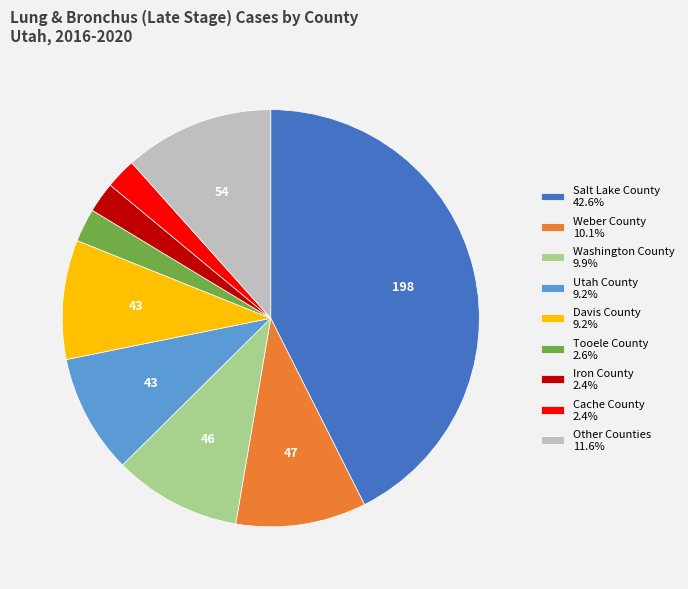

Does Davis County 9.2% represent more than half of the total?

No